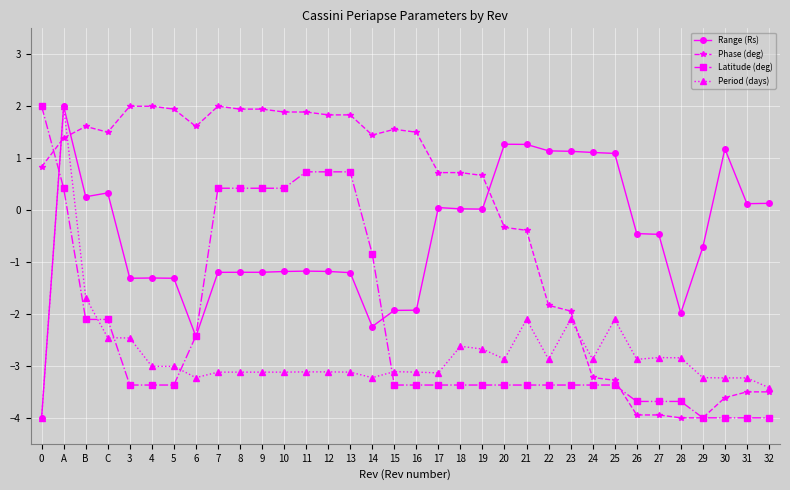

What is the total value across all series at B?

-1.9